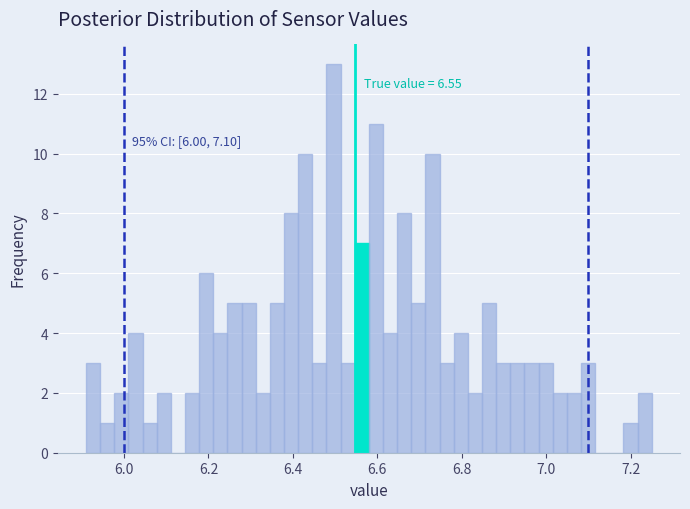

Around what value on the x-axis is the tallest bar? Give the approximate position of its centre, as read against the axis.

6.50